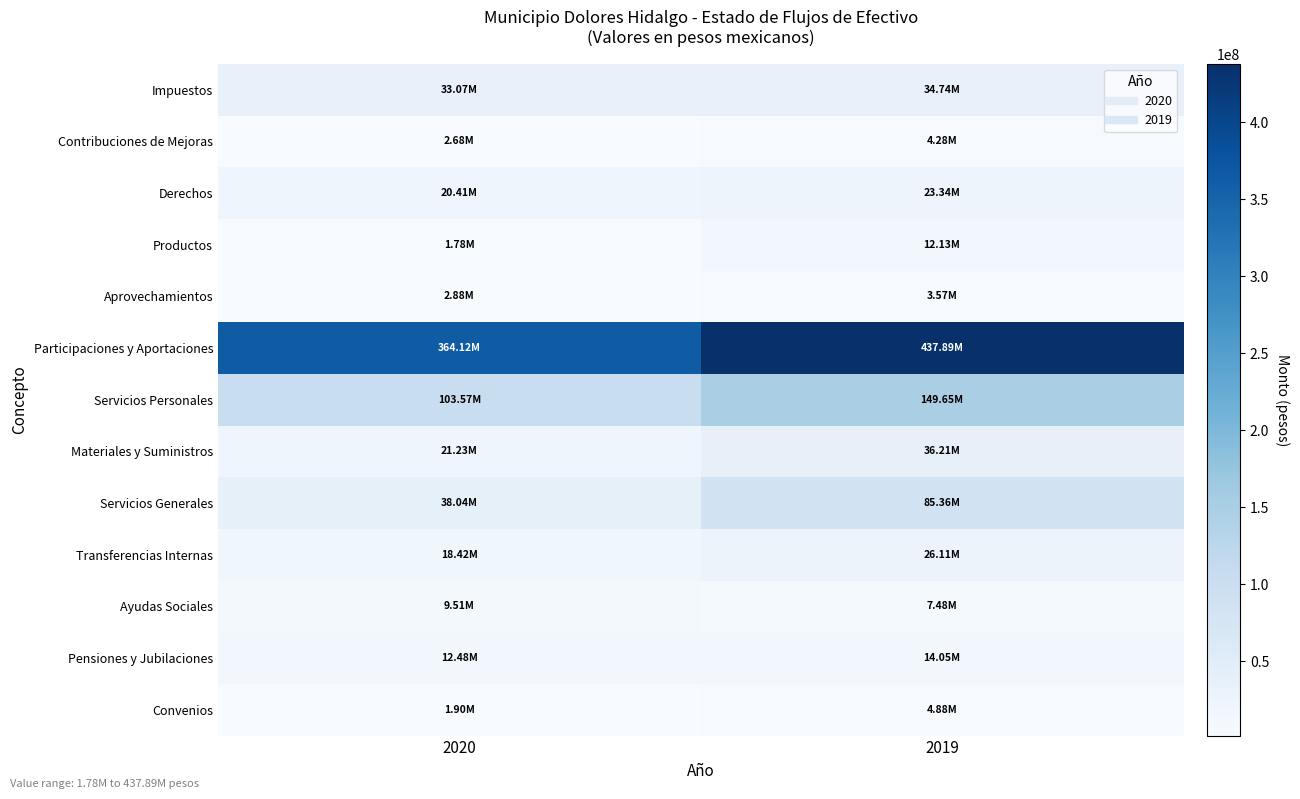

What is the greatest value displayed?

437892363.0